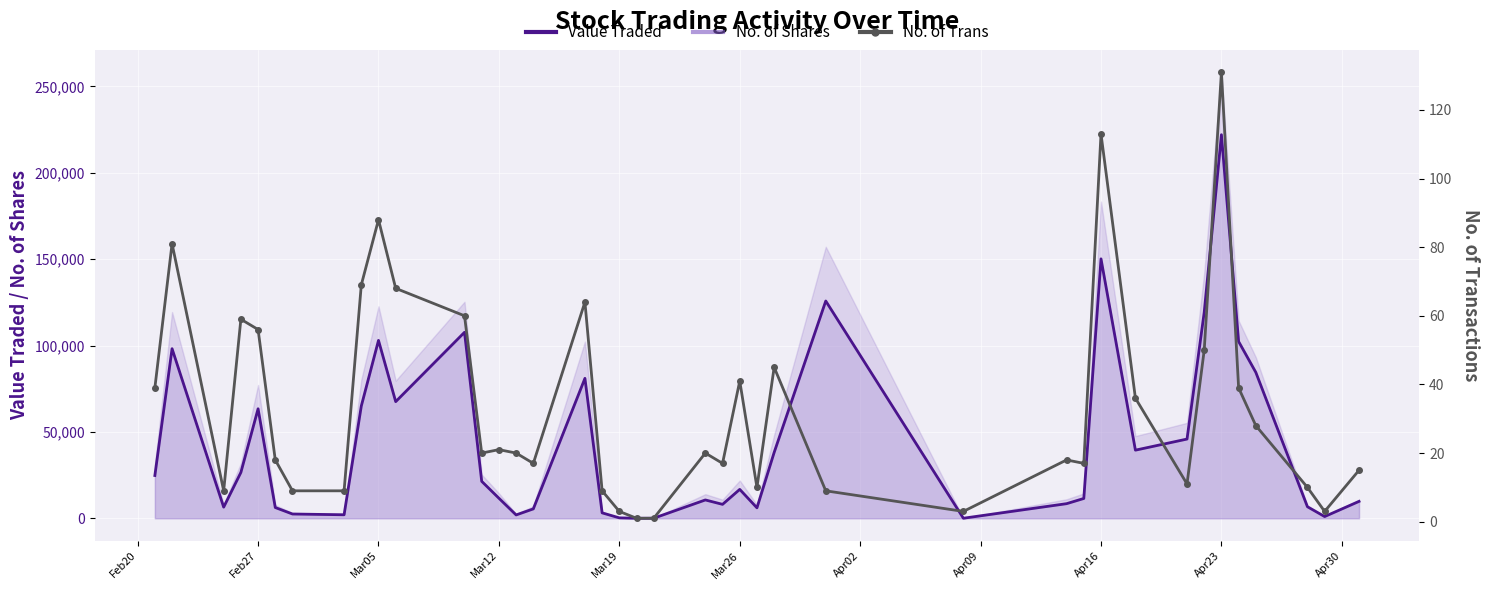

Between Apr02 and 13, which series saw the biggest shift?

Value Traded (line)